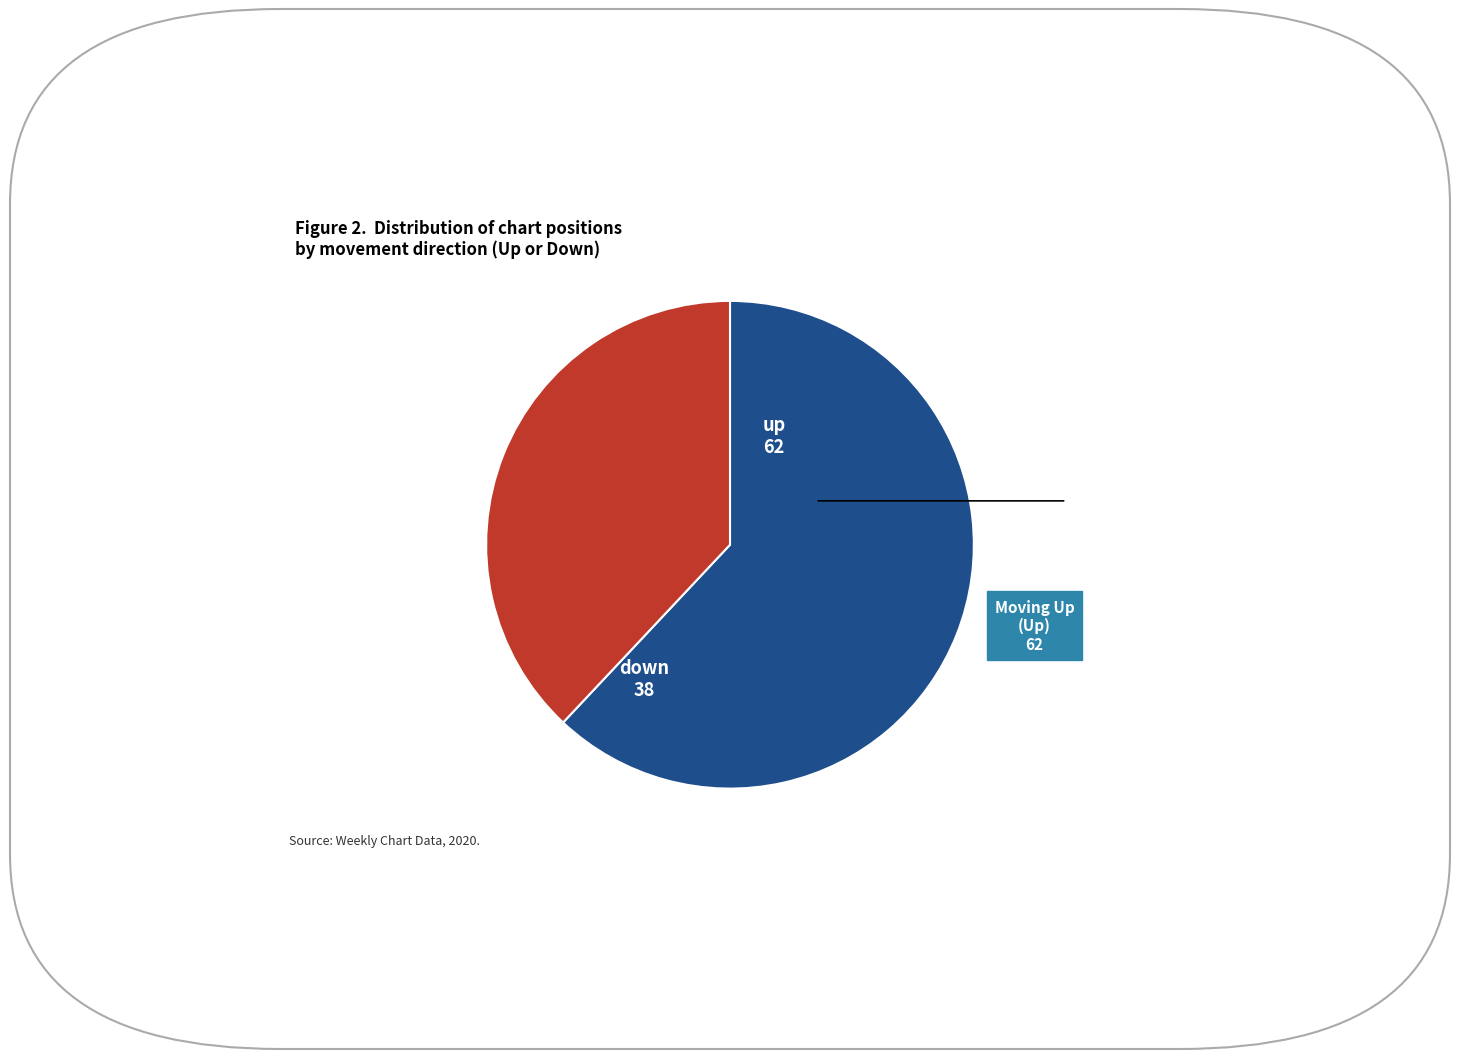

Is there a majority slice in this chart?

Yes